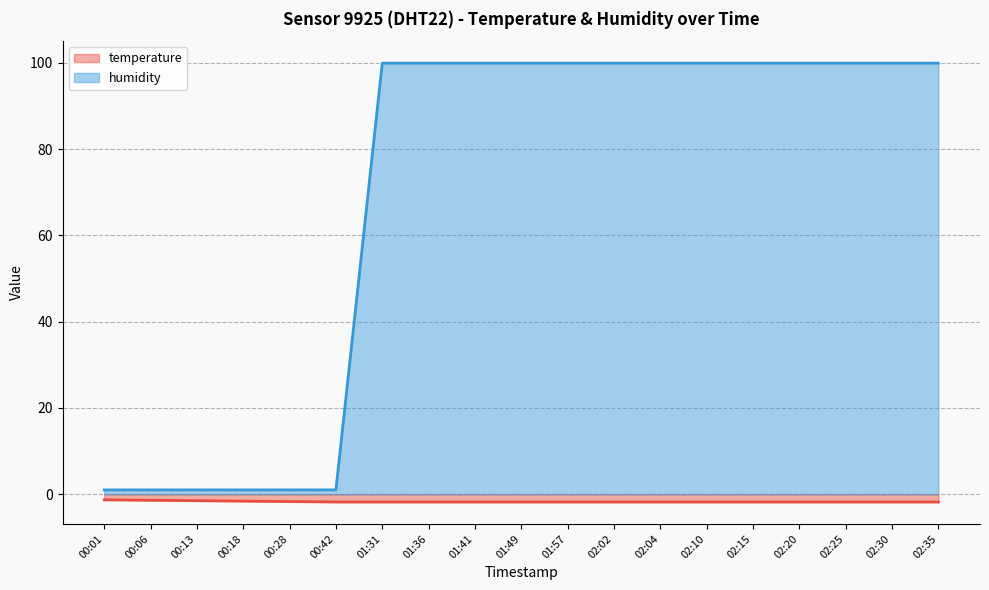

Does the chart display data point markers on the line(s)?

No